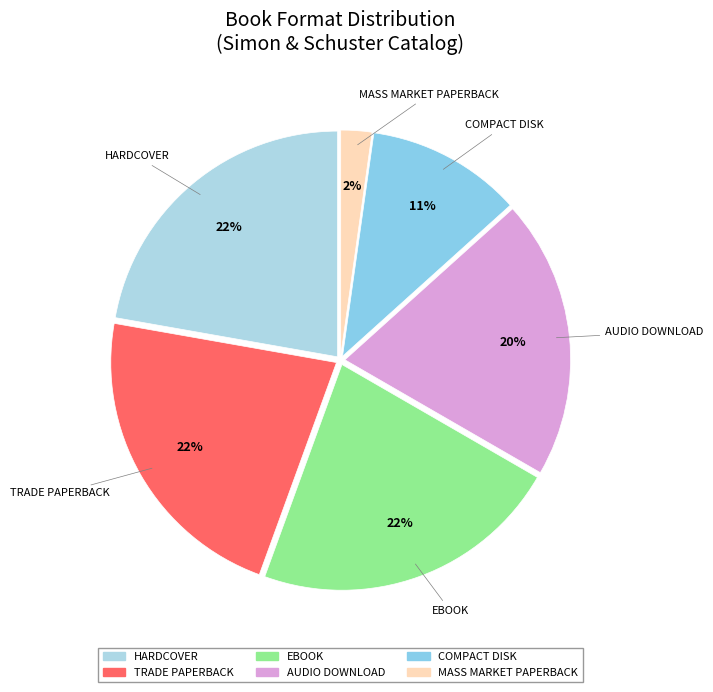

How many slices are in this pie chart?

6